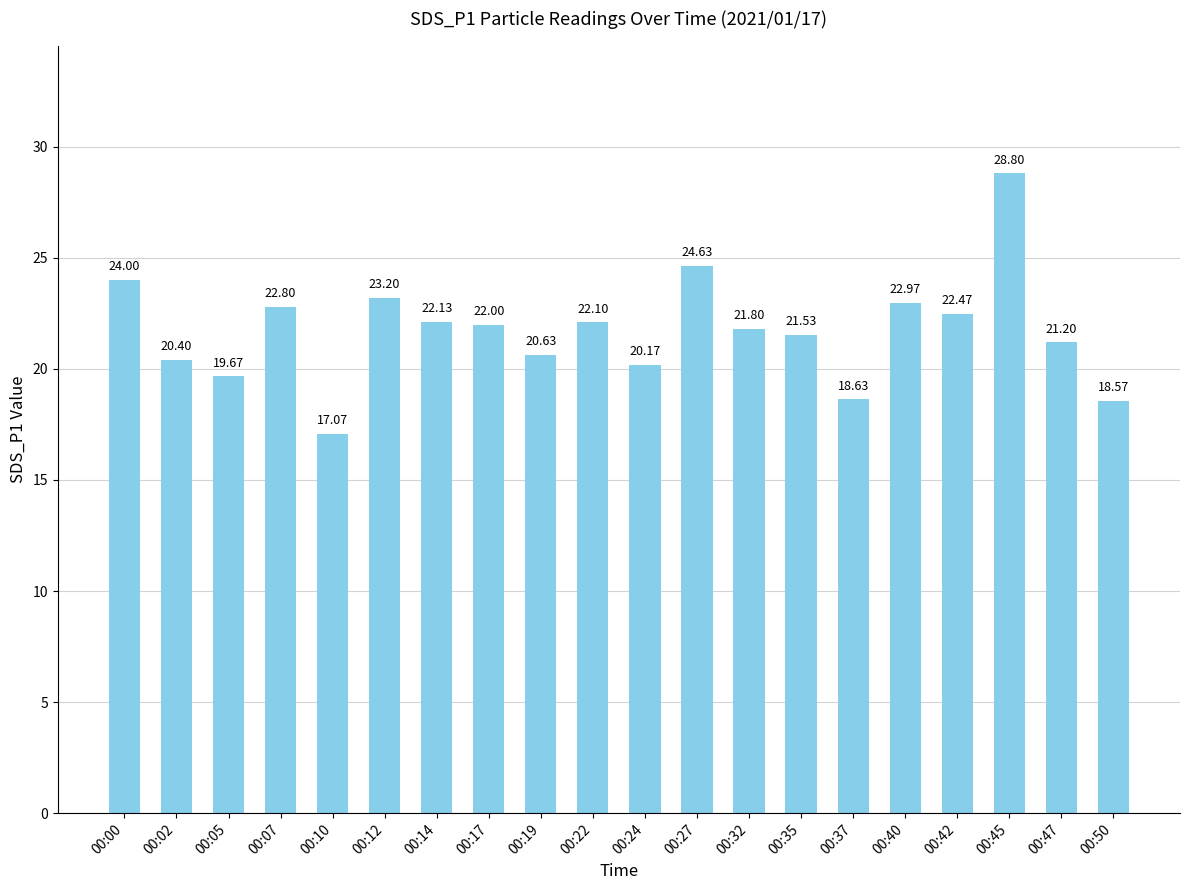

At which label is the value closest to 22?

00:17